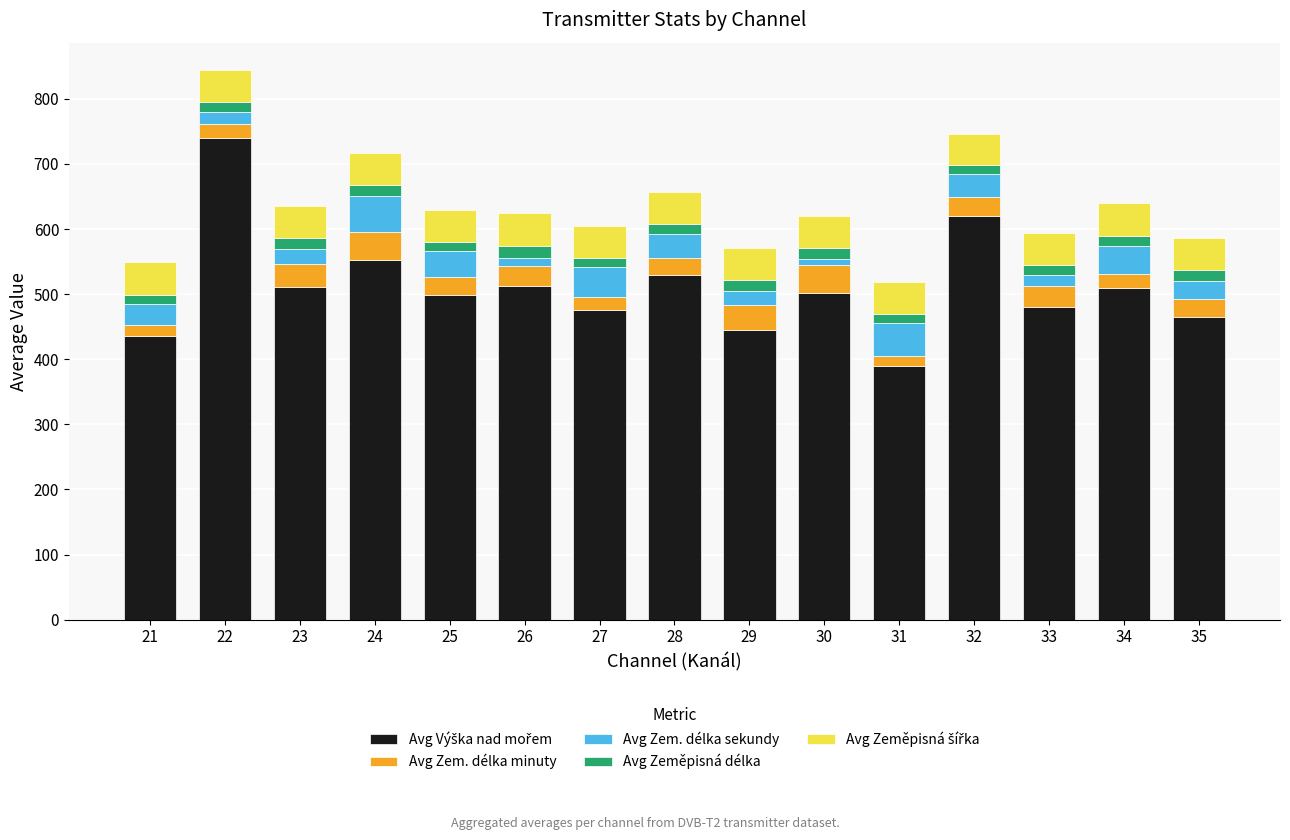

At which category is the sum across all series the highest?

22